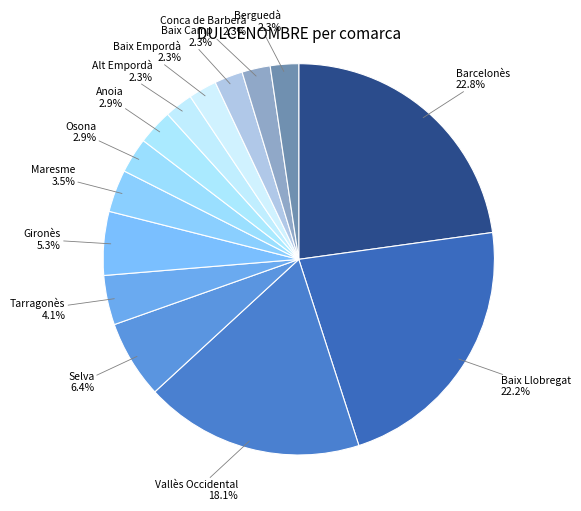

Combined, do Osona 2.9% and Vallès Occidental 18.1% account for over 50%?

No